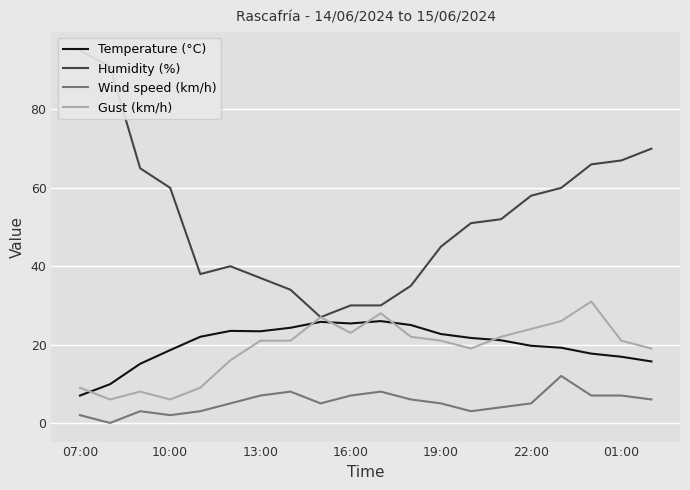

True or false: Wind speed (km/h) and Temperature (°C) cross at least once.

False